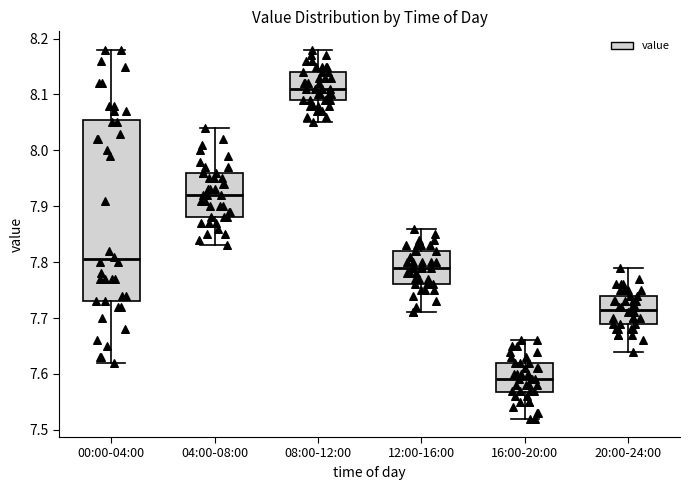

Which box has the highest median line?

08:00-12:00